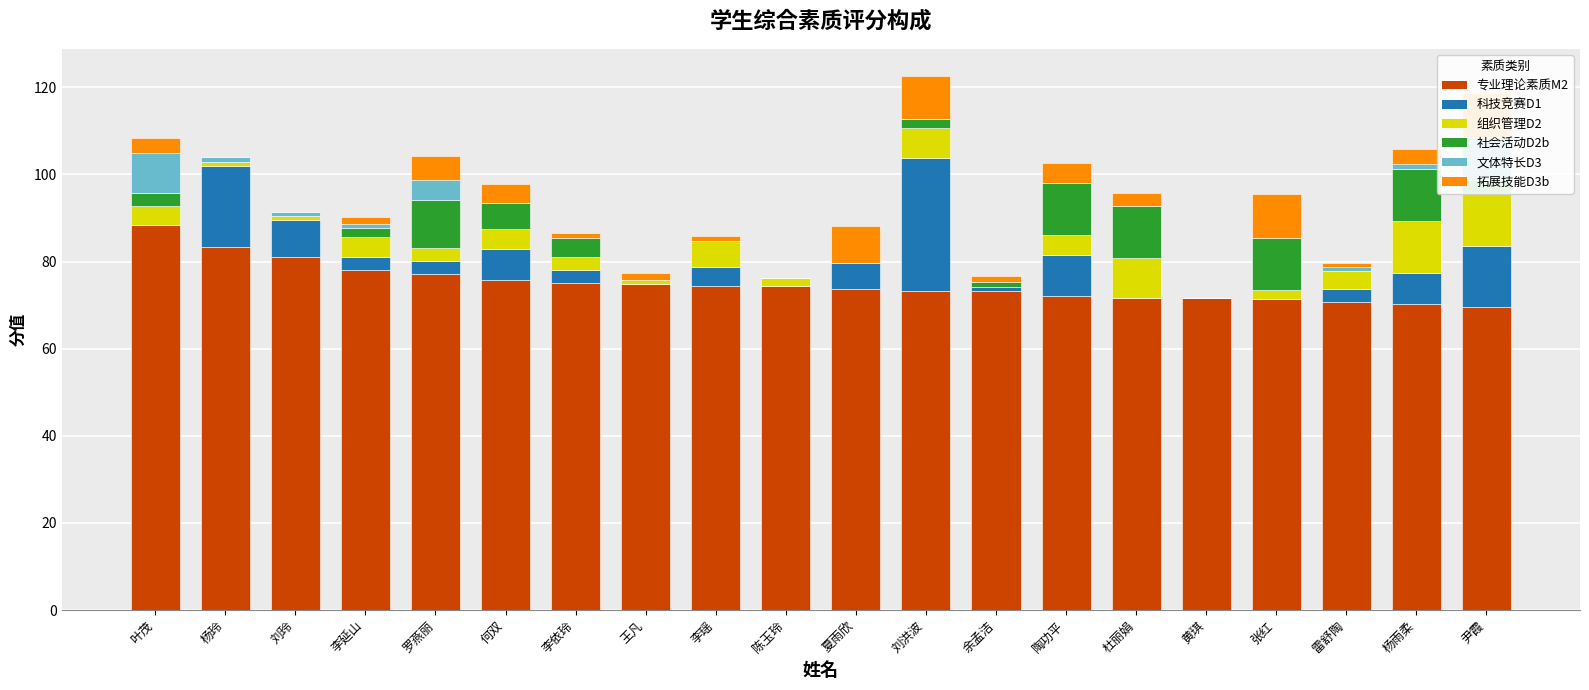

What is the difference between the second highest and second lowest values in the 组织管理D2 series?

12.0